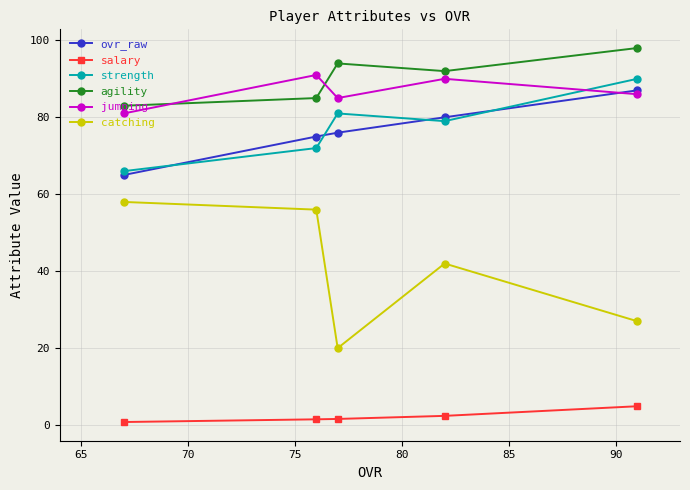

What is the value of the salary point at the 4th from the left?

2.4